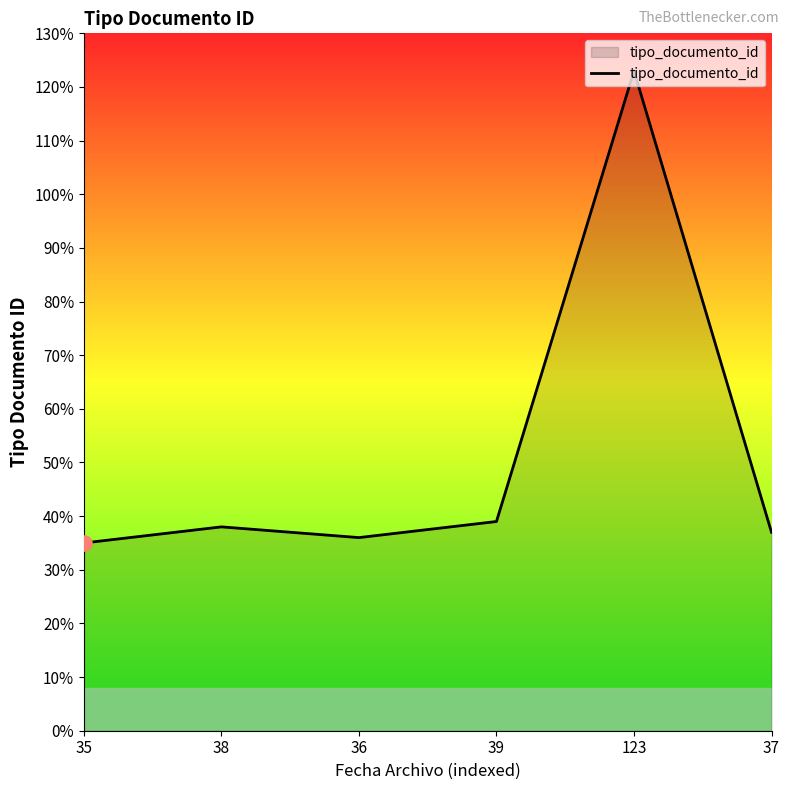

Between 35 and 123, which is larger?

123